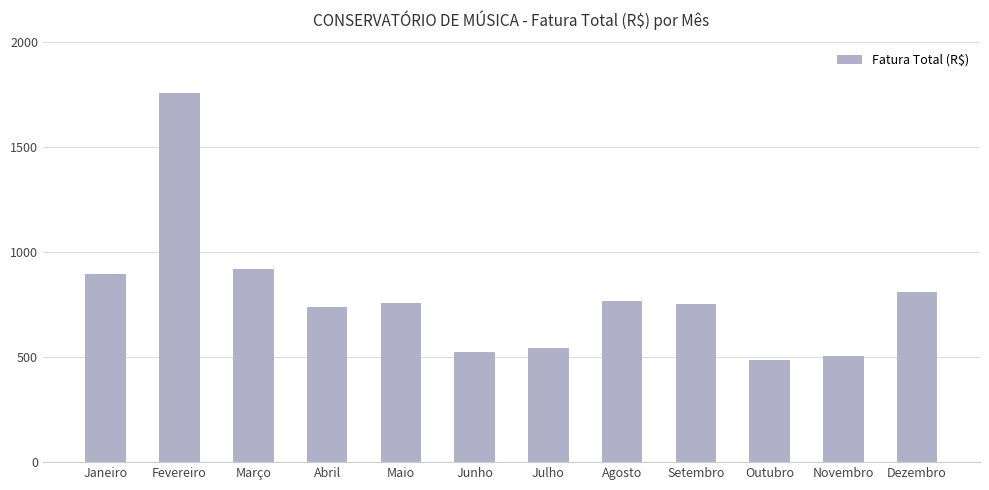

What is the difference between the maximum and minimum values?

1272.4